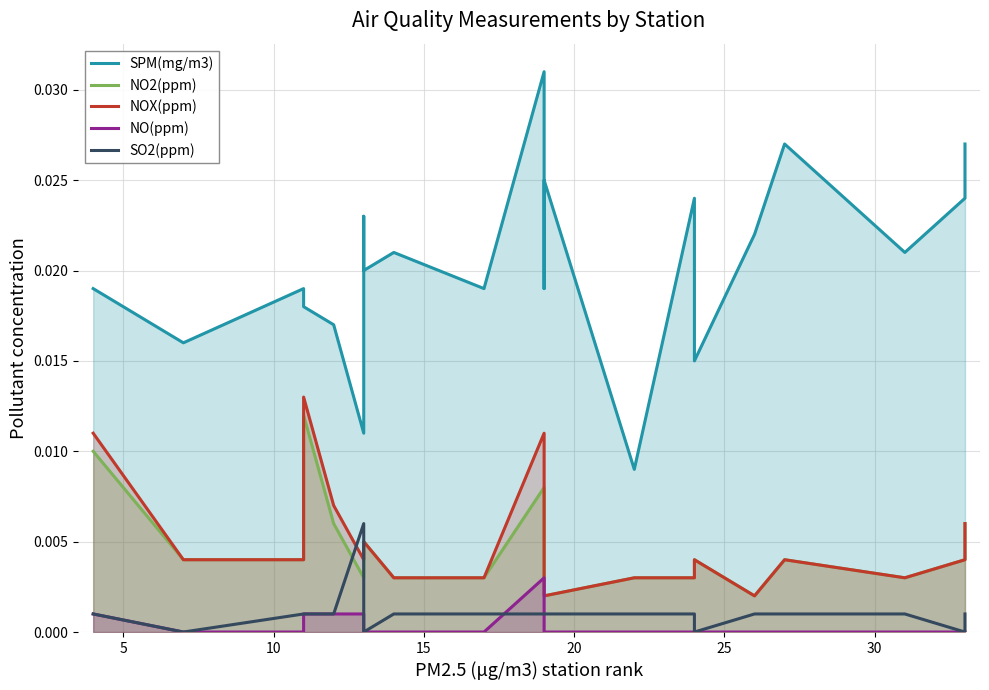

True or false: SO2(ppm) and NO(ppm) intersect in this chart.

True